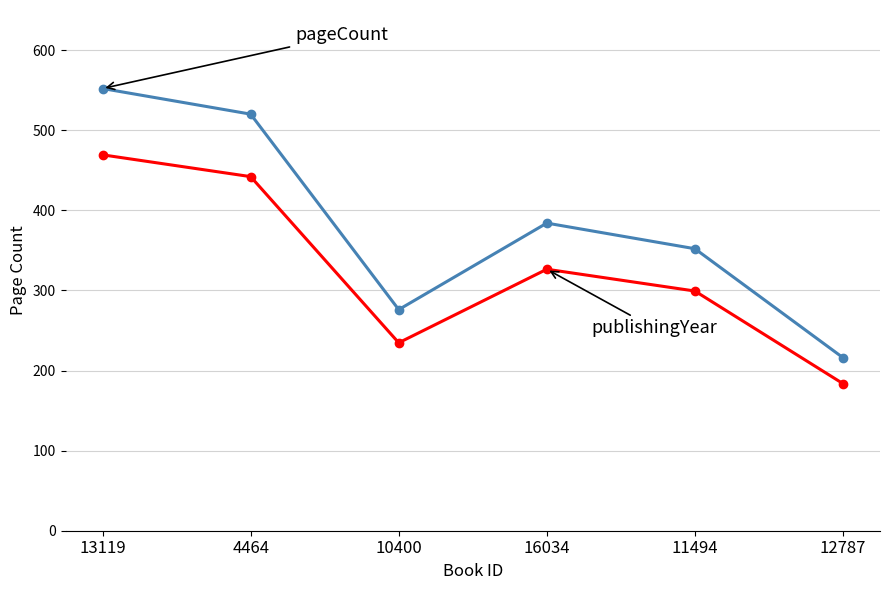

Reading left to right, what are all the values shown in this chart?

pageCount: 552.0	520.0	276.0	384.0	352.0	216.0
publishingYear: 469.2	442.0	234.6	326.4	299.2	183.6